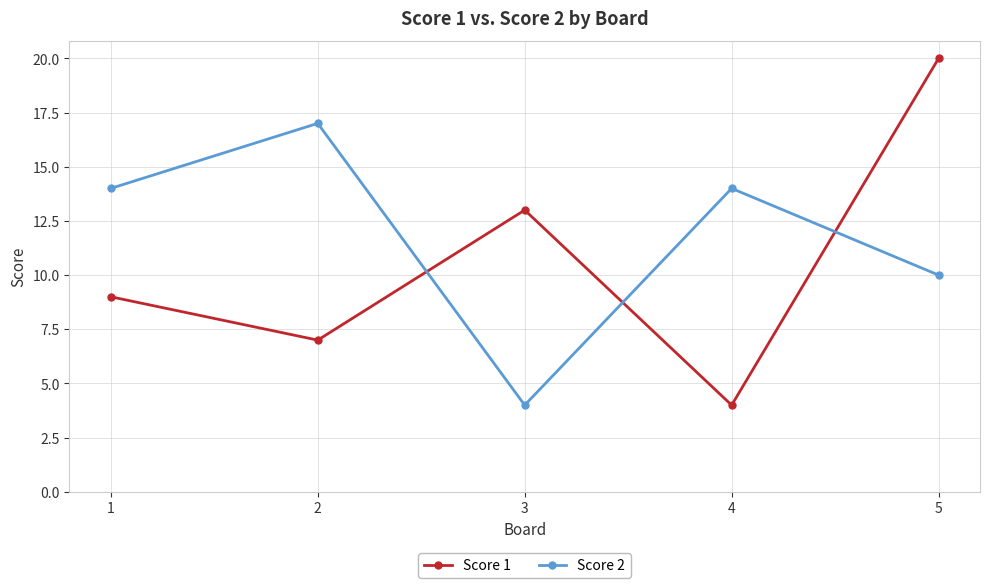

Reading left to right, list all the values displayed in this chart.

Score 1: 1=9	2=7	3=13	4=4	5=20
Score 2: 1=14	2=17	3=4	4=14	5=10